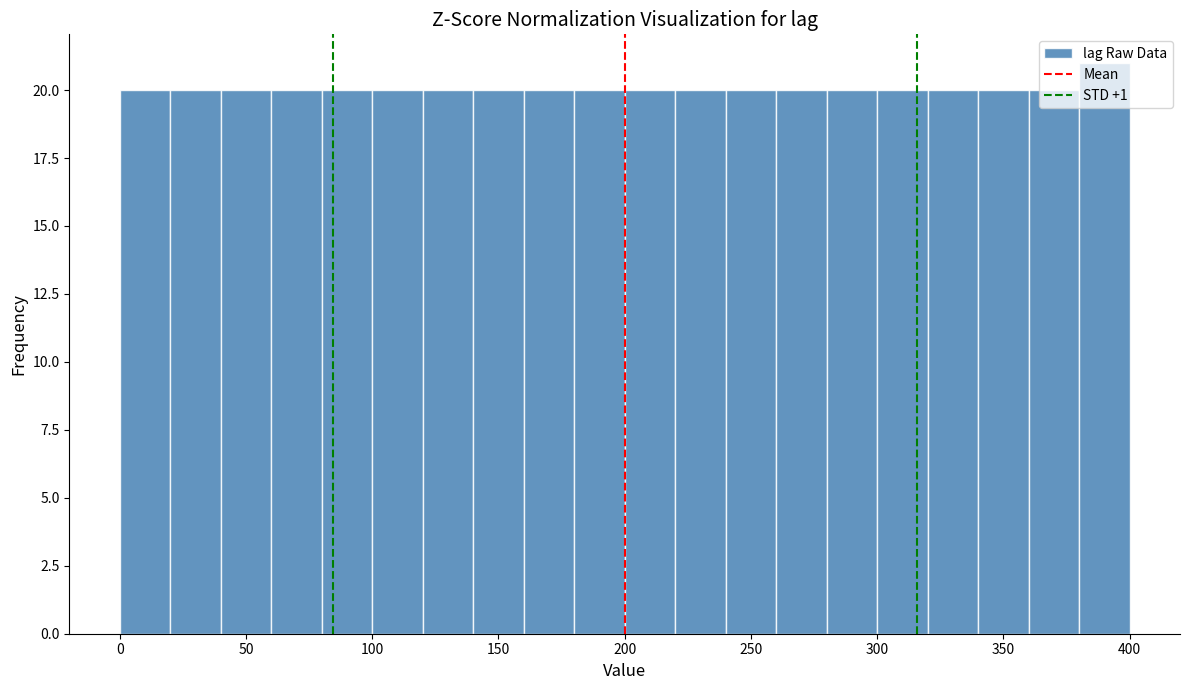

Reading left to right, transcribe this chart: for each bar, give the range it covers on the x-axis and its height. The values are not printed on the chart, so give them approximately, as read against the axis.

0 to 20: 20
20 to 40: 20
40 to 60: 20
60 to 80: 20
80 to 100: 20
100 to 120: 20
120 to 140: 20
140 to 160: 20
160 to 180: 20
180 to 200: 20
200 to 220: 20
220 to 240: 20
240 to 260: 20
260 to 280: 20
280 to 300: 20
300 to 320: 20
320 to 340: 20
340 to 360: 20
360 to 380: 20
380 to 400: 21